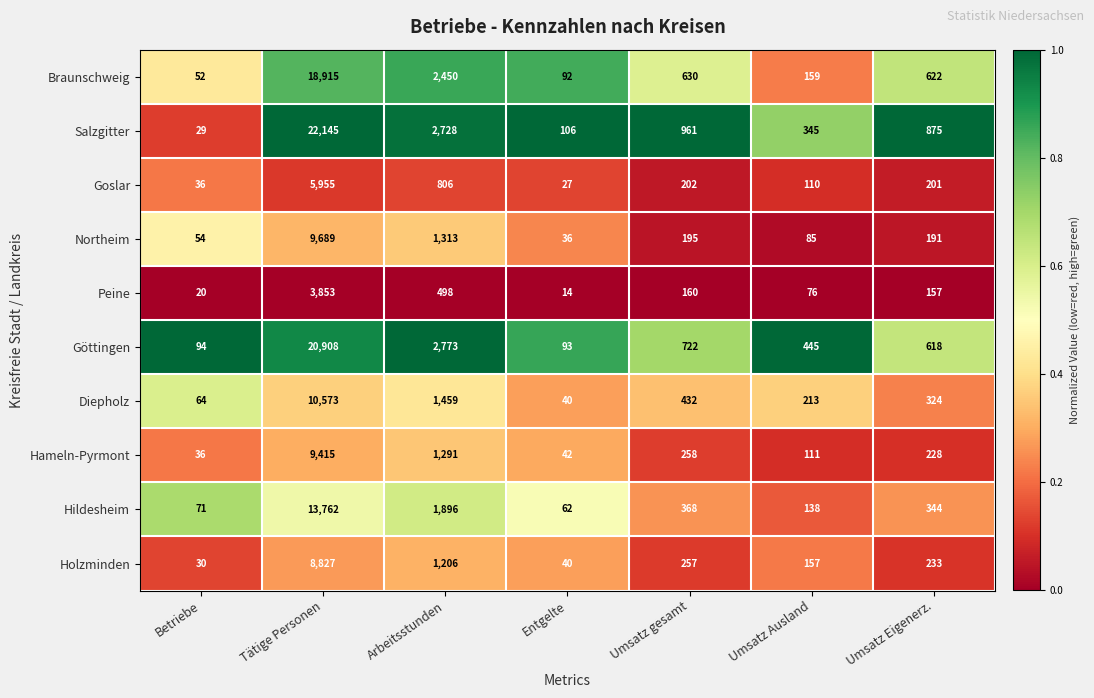

What is the total value across all series at Umsatz Eigenerz.?

3793